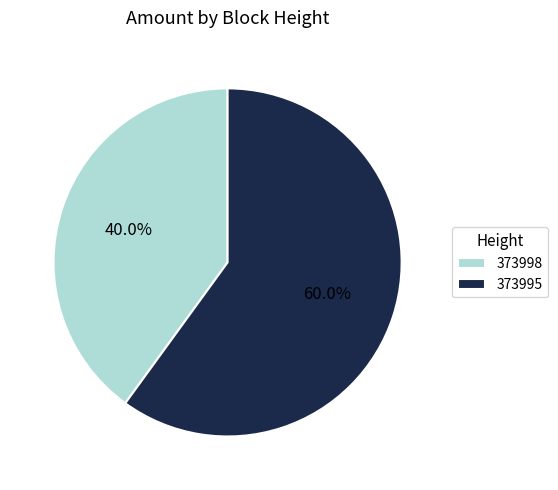

Is 373998 the majority of the pie?

No